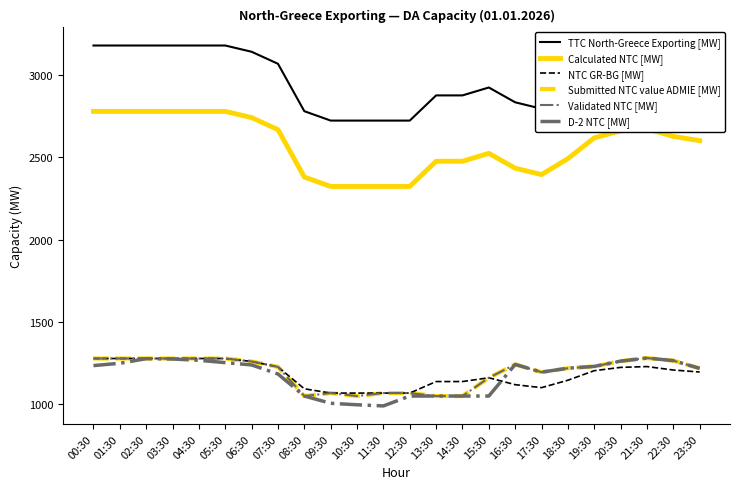

Is this an area chart (filled region under the line)?

No